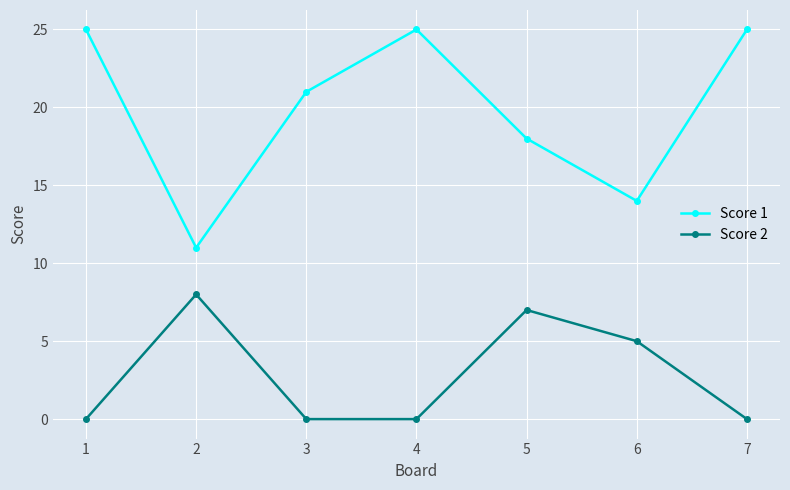

At which label does Score 1 reach its minimum?

2